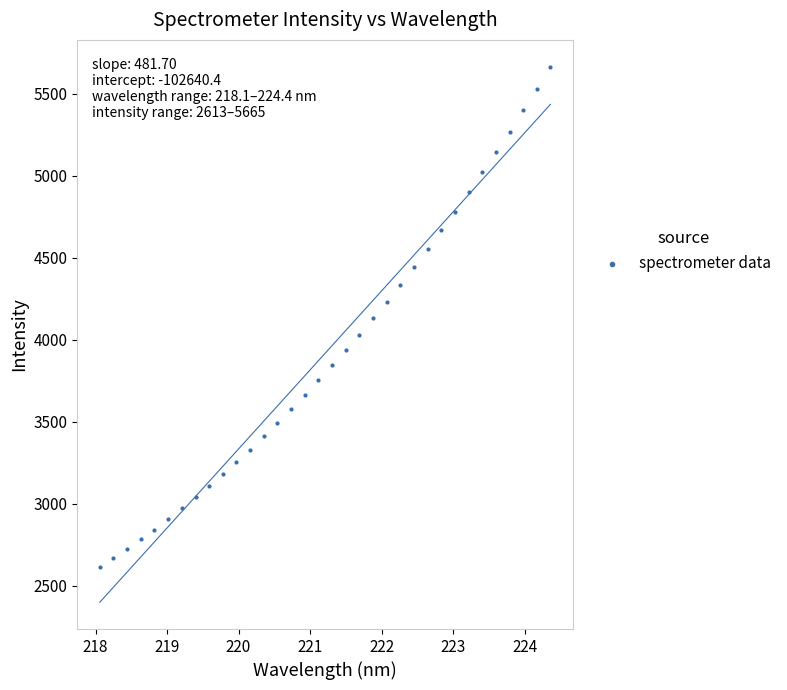

What is the range of Y values (max minus min)?

3051.8